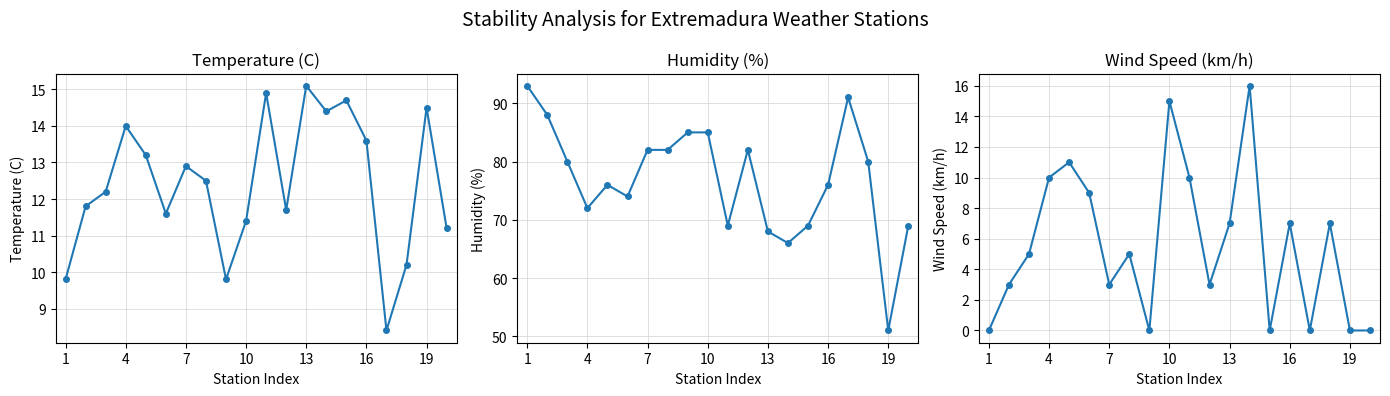

What is the average value of the Humidity (%) series?

76.9